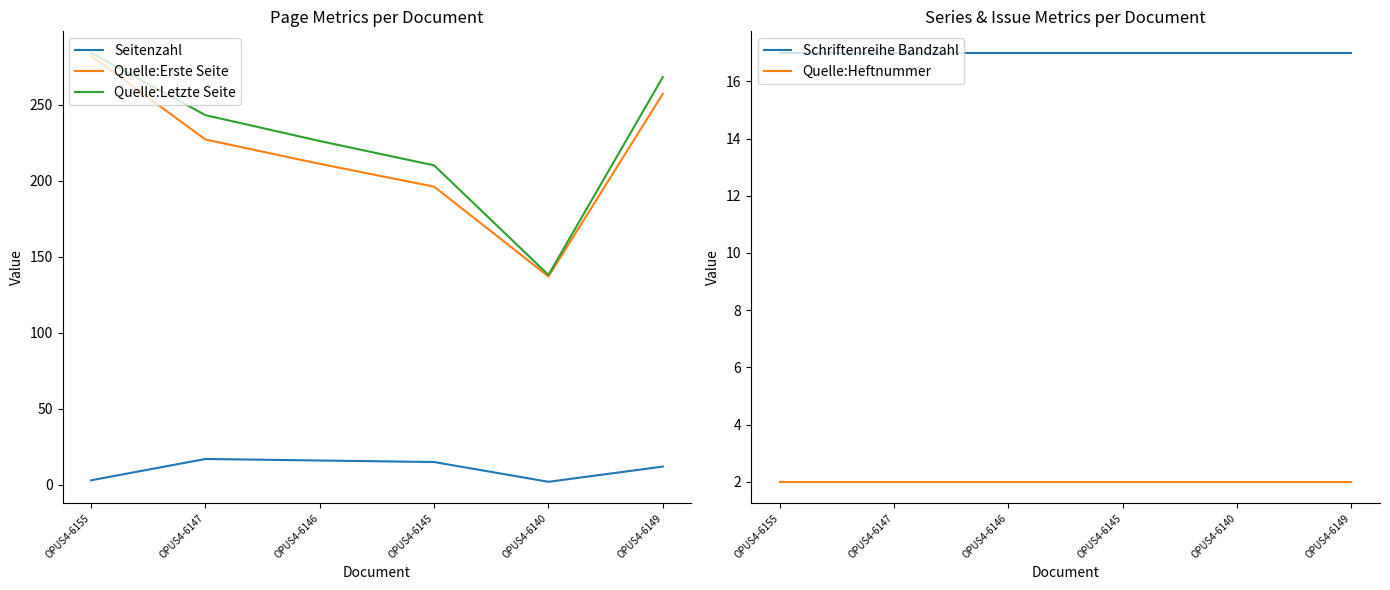

Which series has the widest spread of values?

Quelle:Letzte Seite